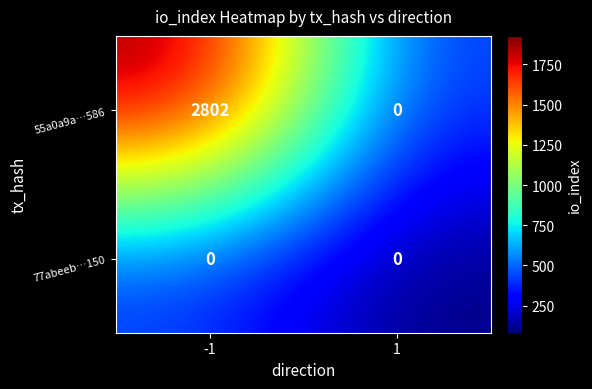

What is the difference between the maximum and minimum values in the 55a0a9a…586 series?

2802